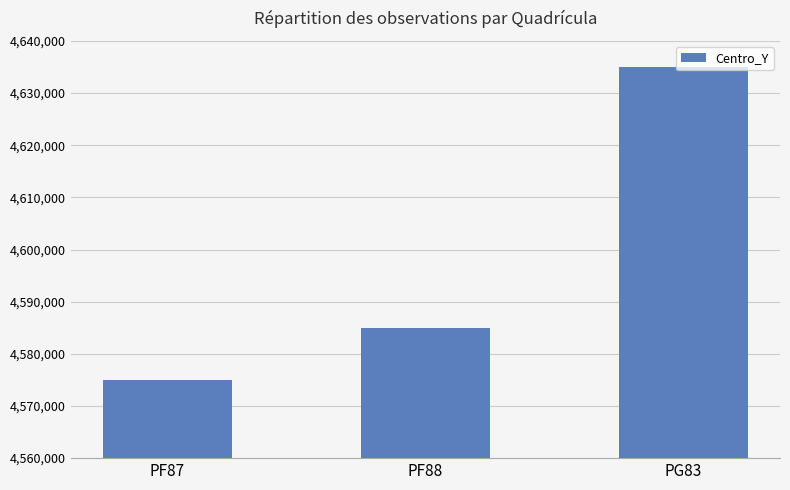

How many distinct data groups are displayed?

1